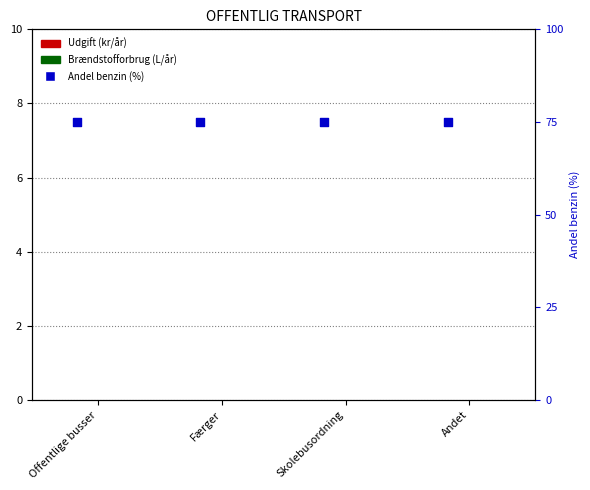

Which series has the widest spread of Y values?

Udgift (kr/år)